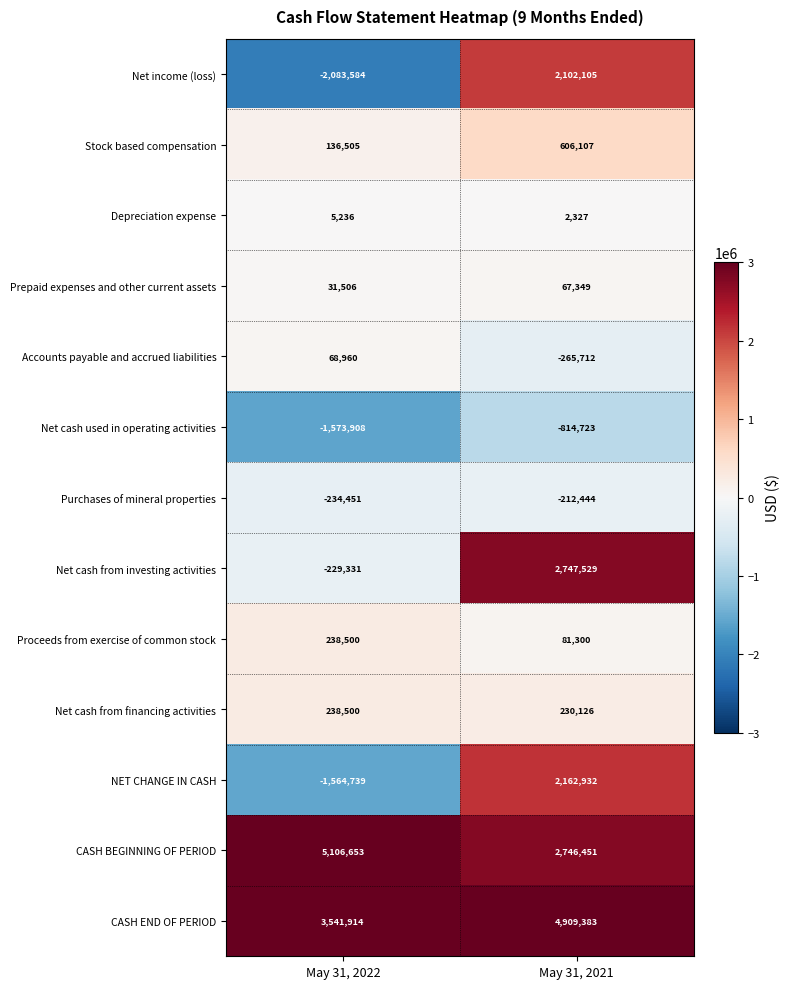

What is the approximate value of Net cash used in operating activities at May 31, 2021, to the nearest 50?

-814700